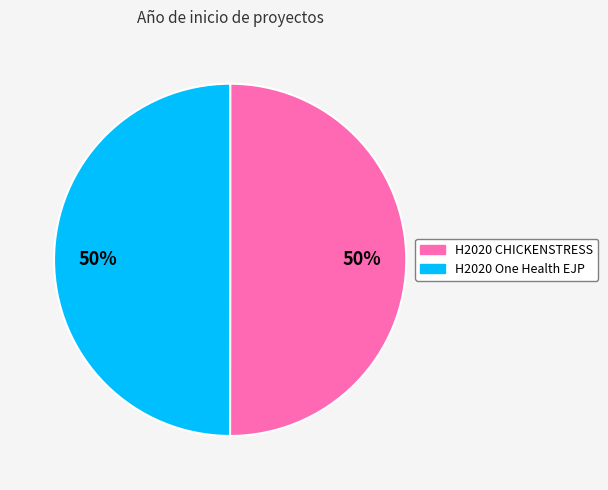

How many slices are in this pie chart?

2